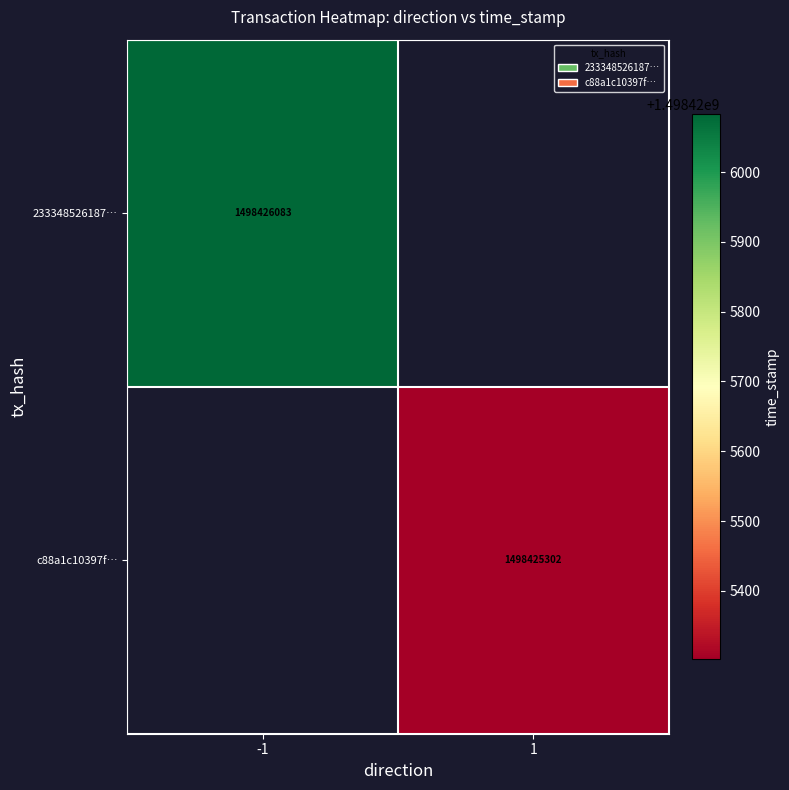

Is the value of c88a1c10397f60a3c3d830080bba7aba1319195 at 1 greater than the value of 23334852618780af8e5dee4bec29fa647b1c307 at 1?

No